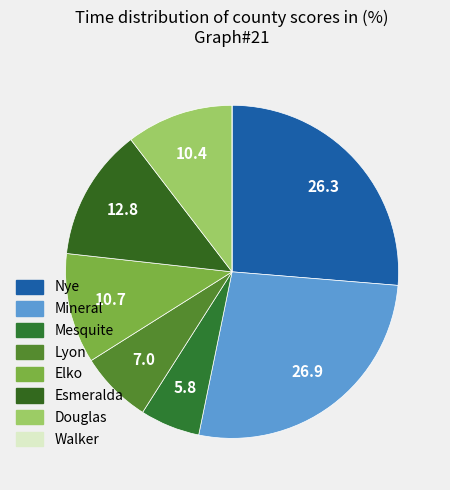

How many segments does this pie chart have?

8